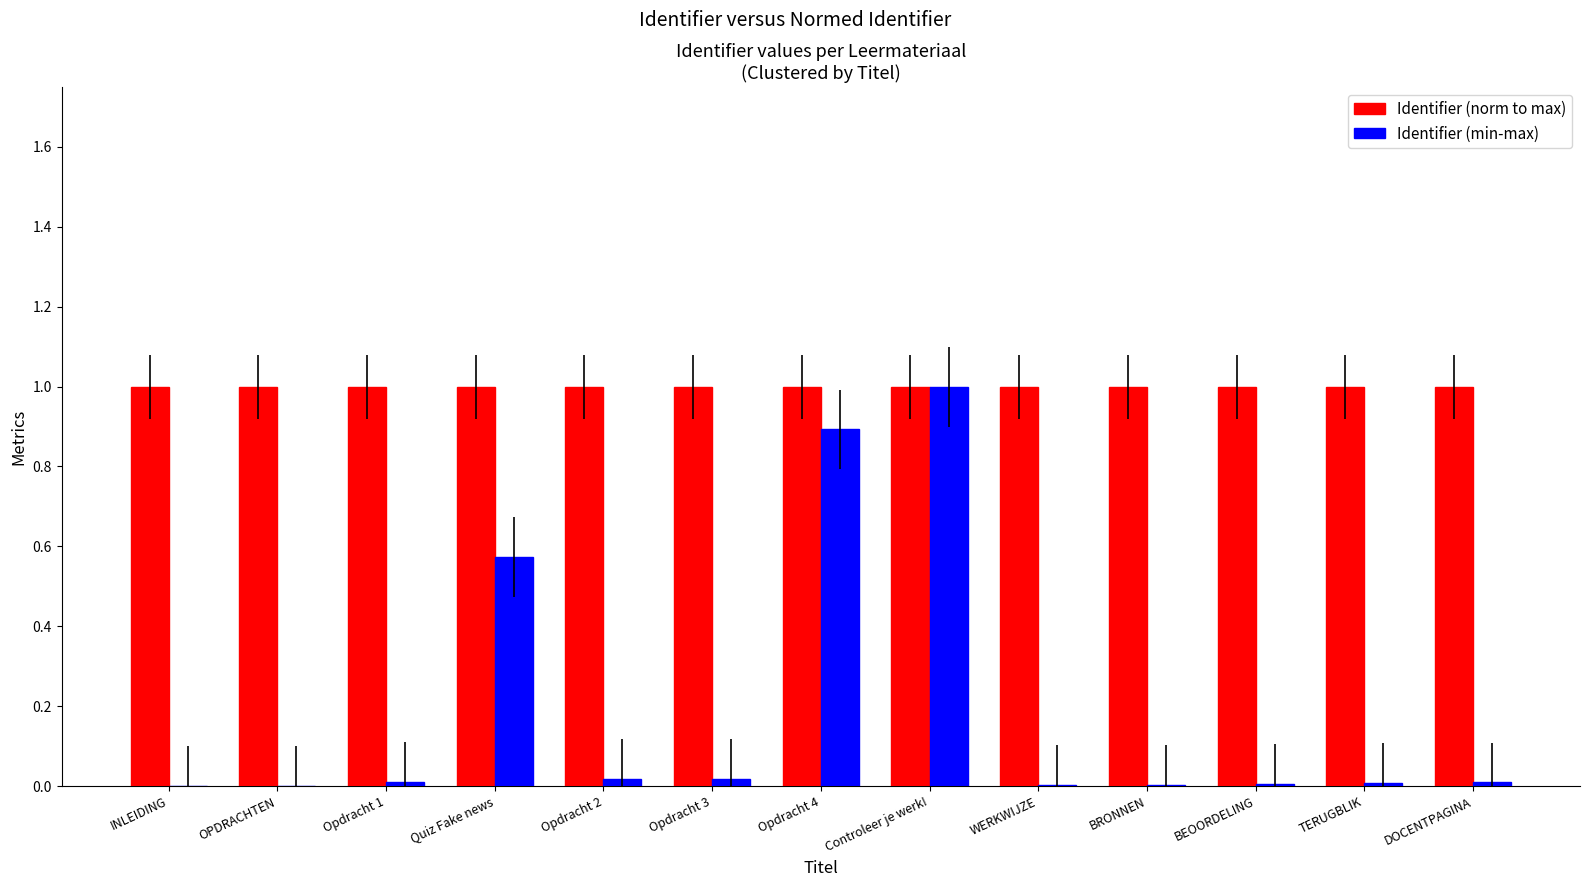

How many groups of bars are there?

13